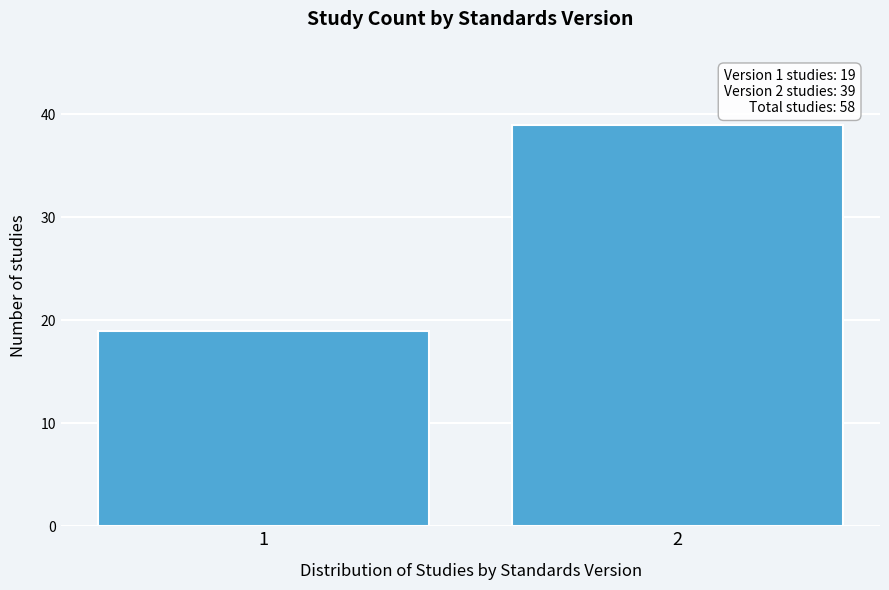

Reading left to right, extract all data points from this chart.

19	39